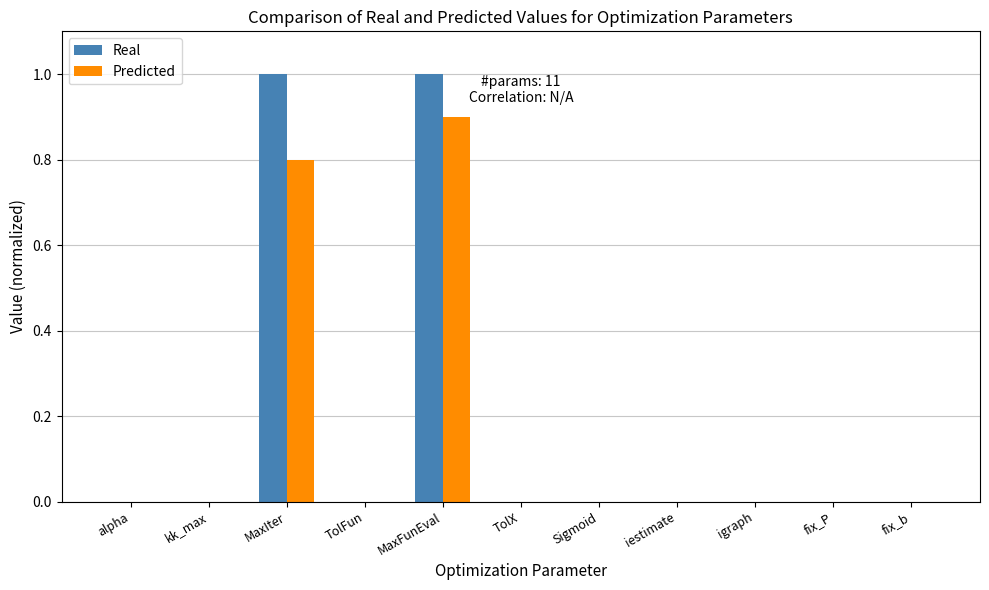

Is it true that Predicted equals 0.0 at kk_max?

True